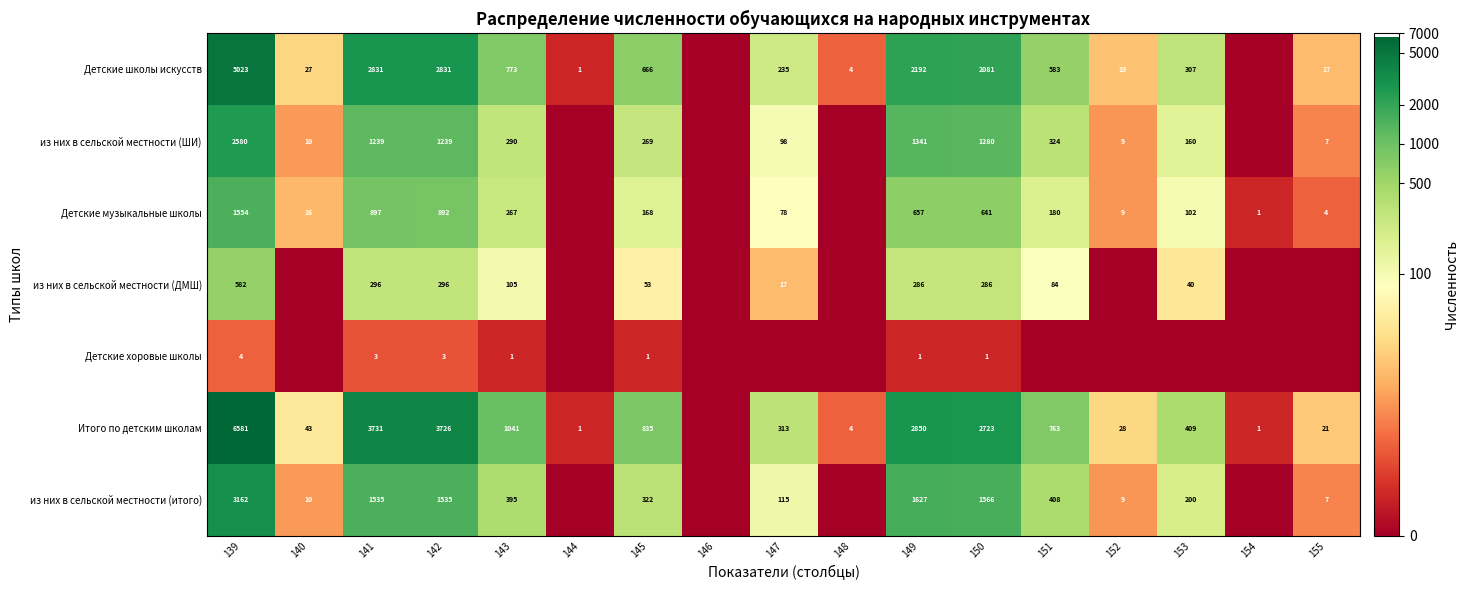

At 142, list the series in order from smallest to largest.

Детские хоровые школы, из них в сельской местности (ДМШ), Детские музыкальные школы, из них в сельской местности (ШИ), из них в сельской местности (итого), Детские школы искусств, Итого по детским школам